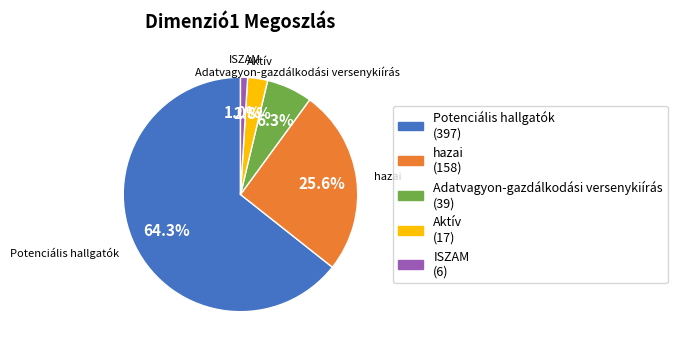

The Potenciális hallgatók slice represents 51% of the pie. True or false?

False